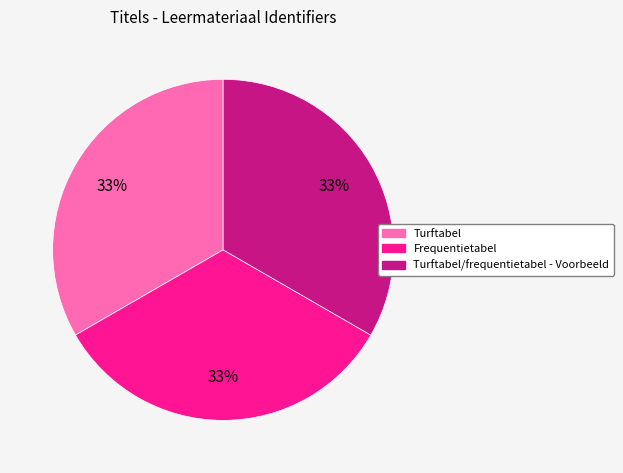

To the nearest percent, what percentage of the pie is Frequentietabel?

33%